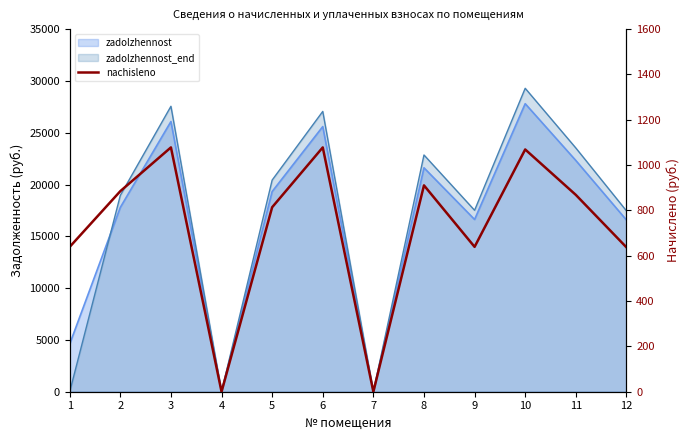

What is the value of the 6th point from the left?

1078.0